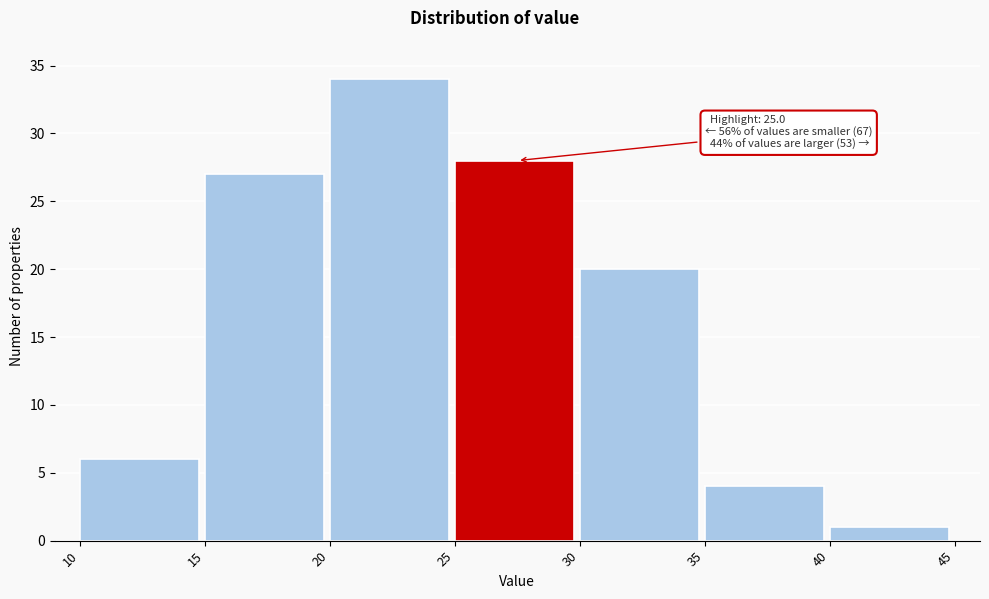

Which range on the x-axis has the tallest bar?

20 to 25